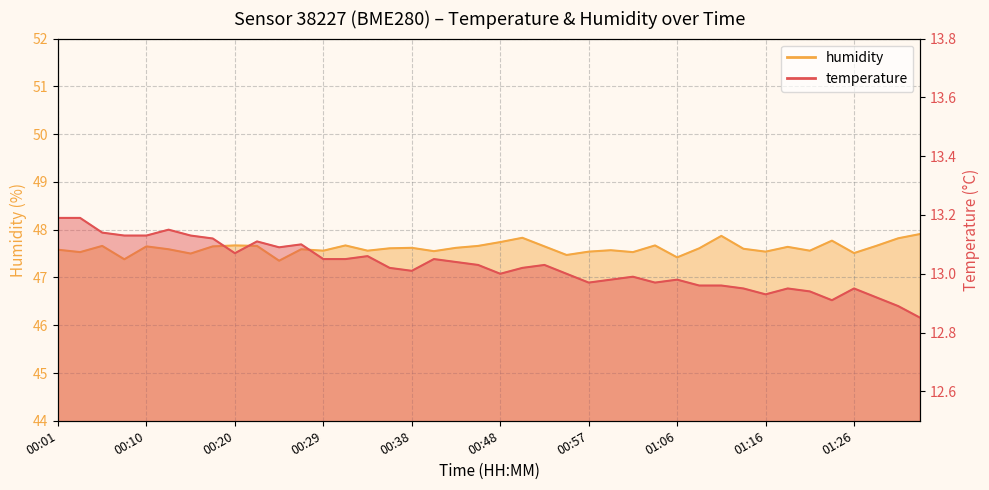

At which category does the chart reach its peak across all series?

01:33